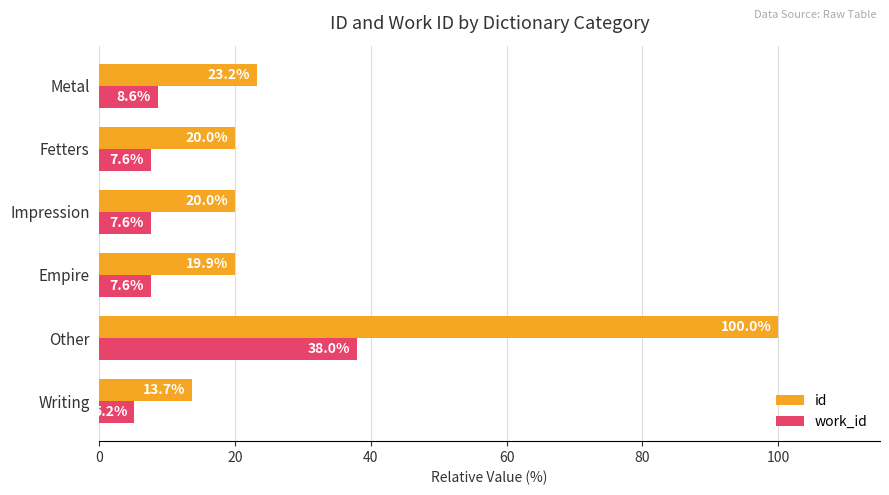

Is it true that work_id equals 12.8 at Empire?

False